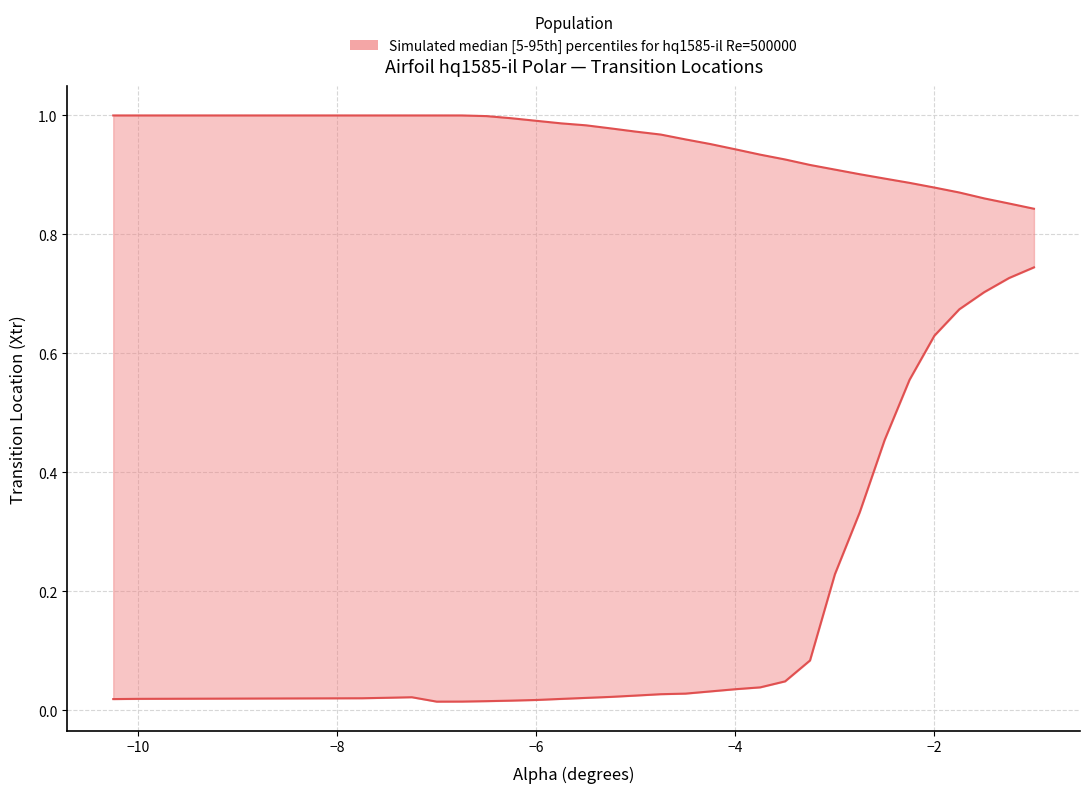

True or false: Top_Xtr and Bot_Xtr intersect in this chart.

False